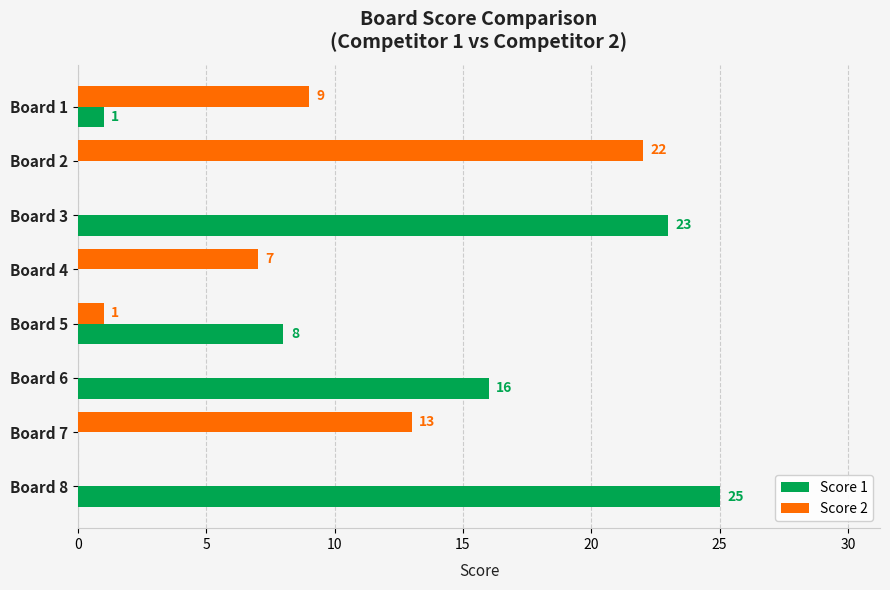

Where is Score 1 nearest to the value 12?

Board 5